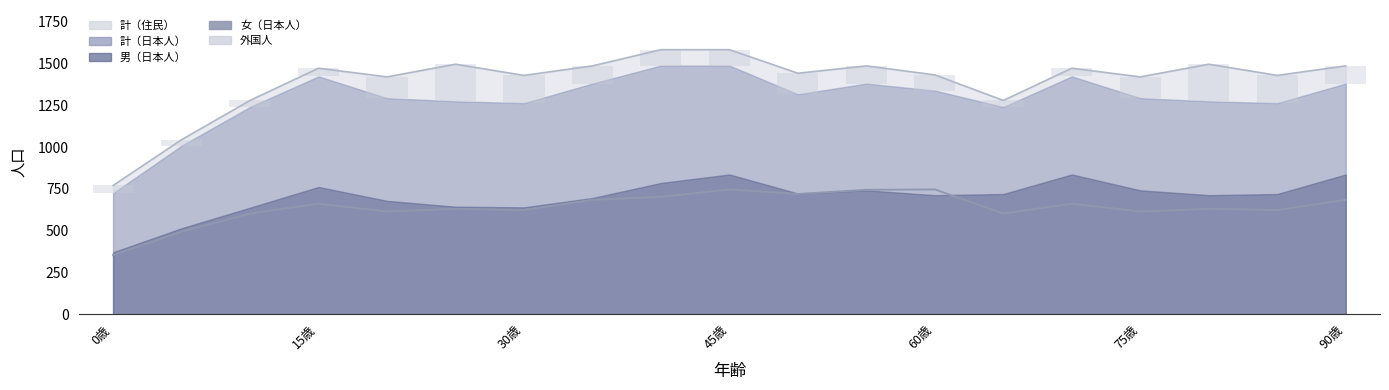

Is the value of 計（住民）_line at 45歳 greater than the value of 女（日本人） at 7?

Yes